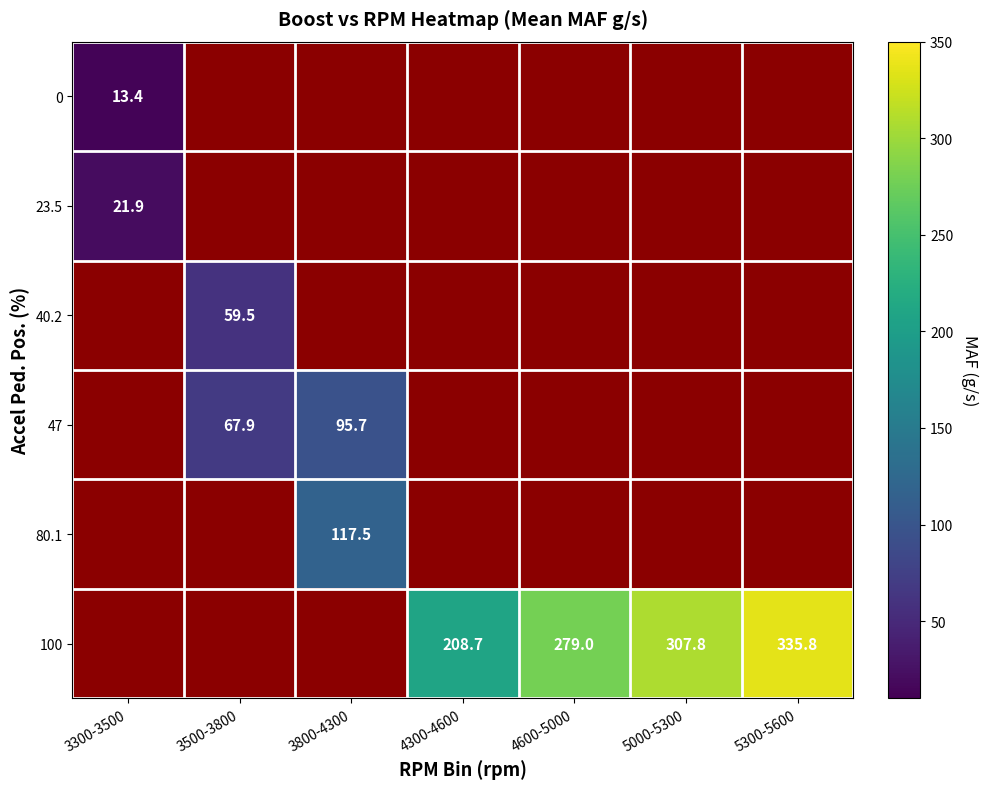

Is the value of 80.1 at 3800-4300 greater than the value of 47 at 3500-3800?

Yes